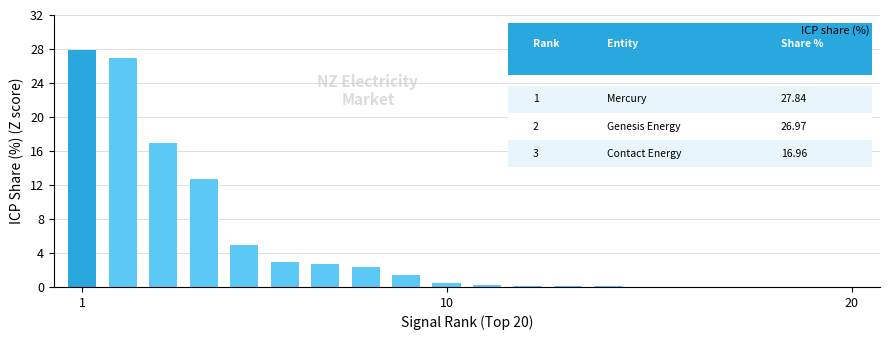

What is the sum of all values?

100.0